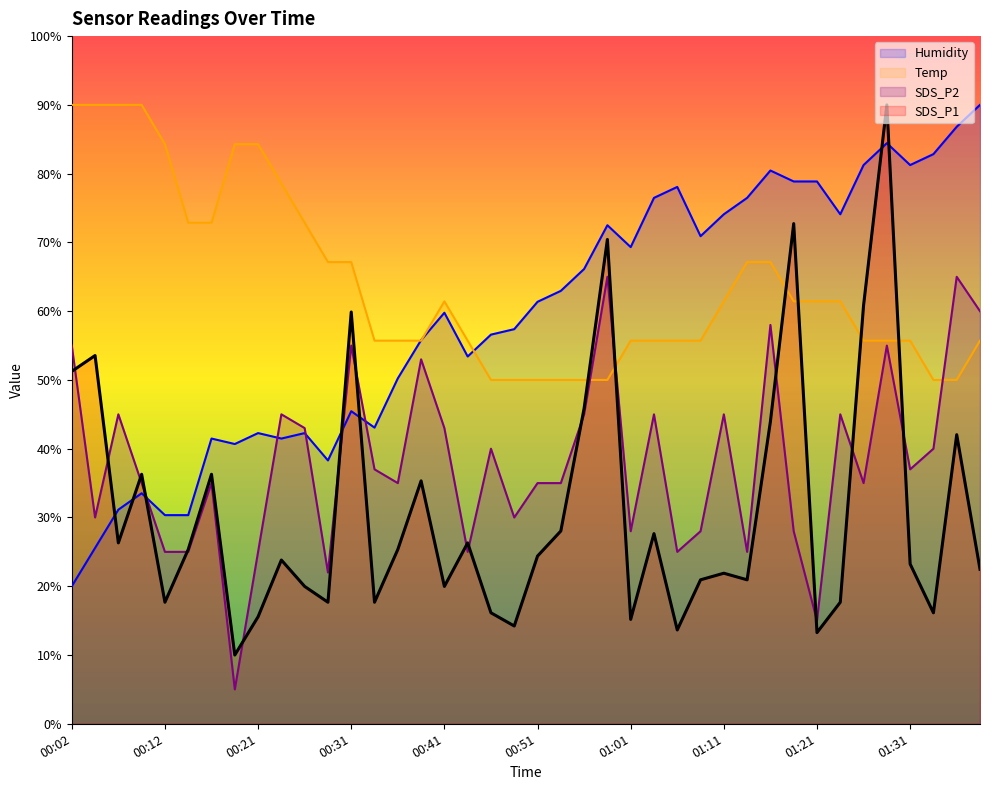

What is the label of the 27th point from the right?

00:34